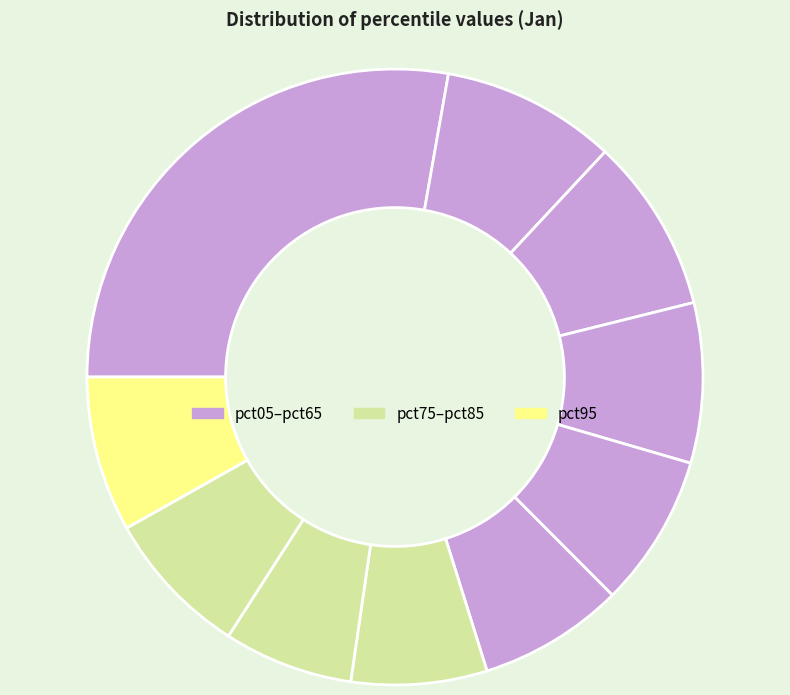

Count the number of slices in the pie.

10